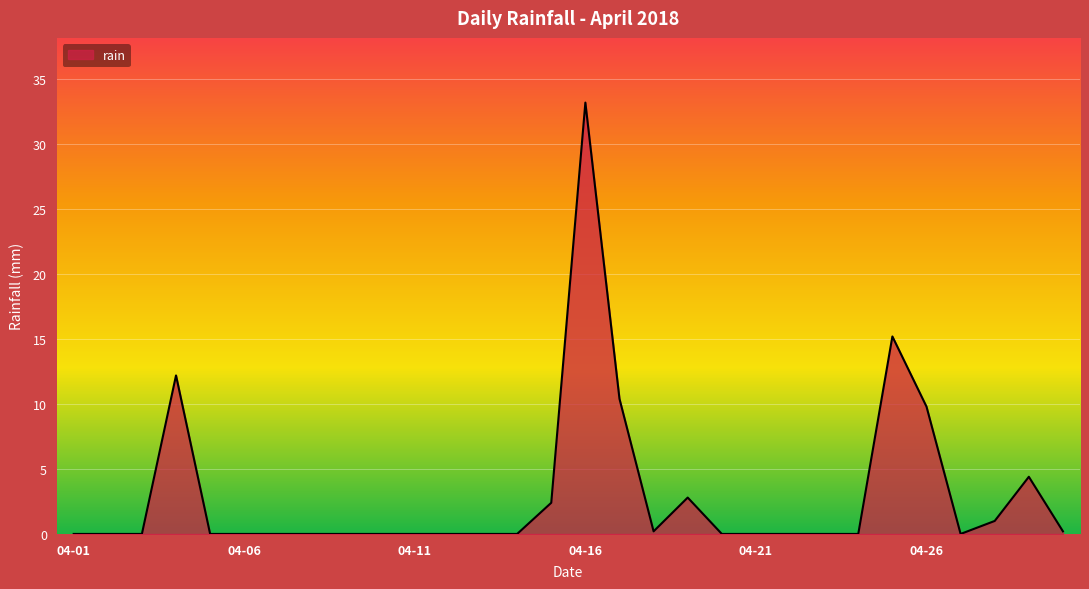

What is the average value?

3.1